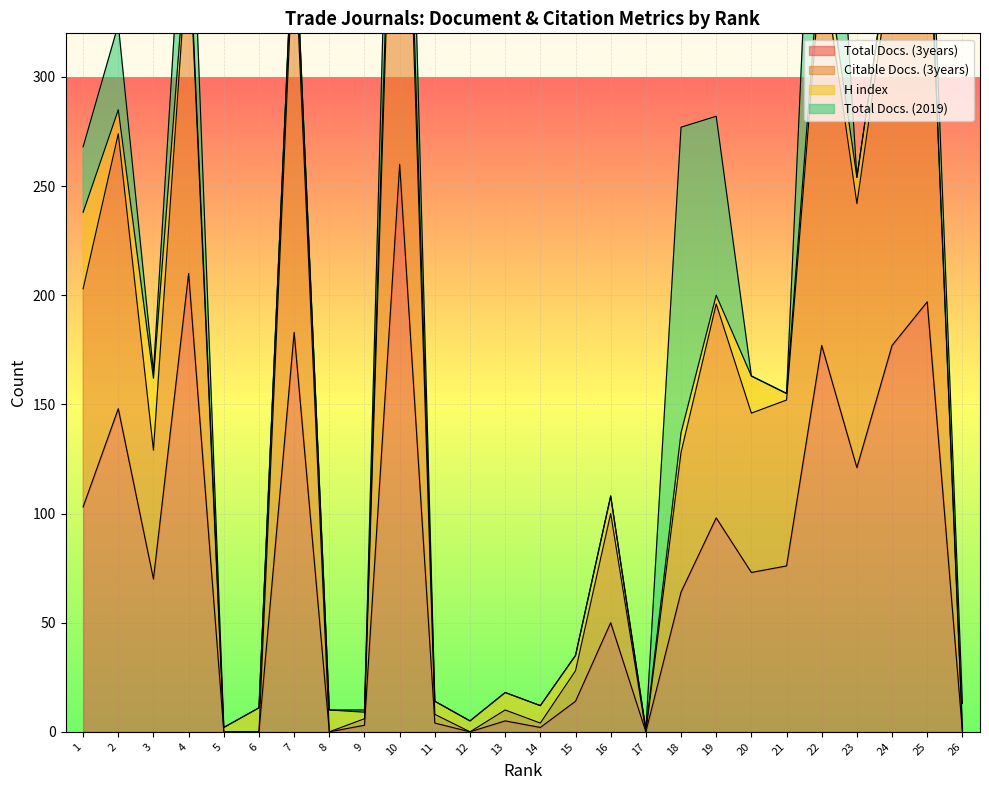

True or false: Citable Docs. (3years) has more than 0 points higher than both neighbors.

True